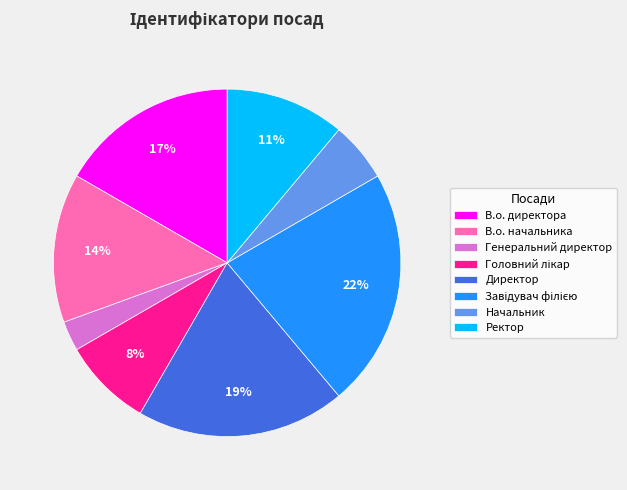

True or false: В.о. директора accounts for 17% of the total.

True